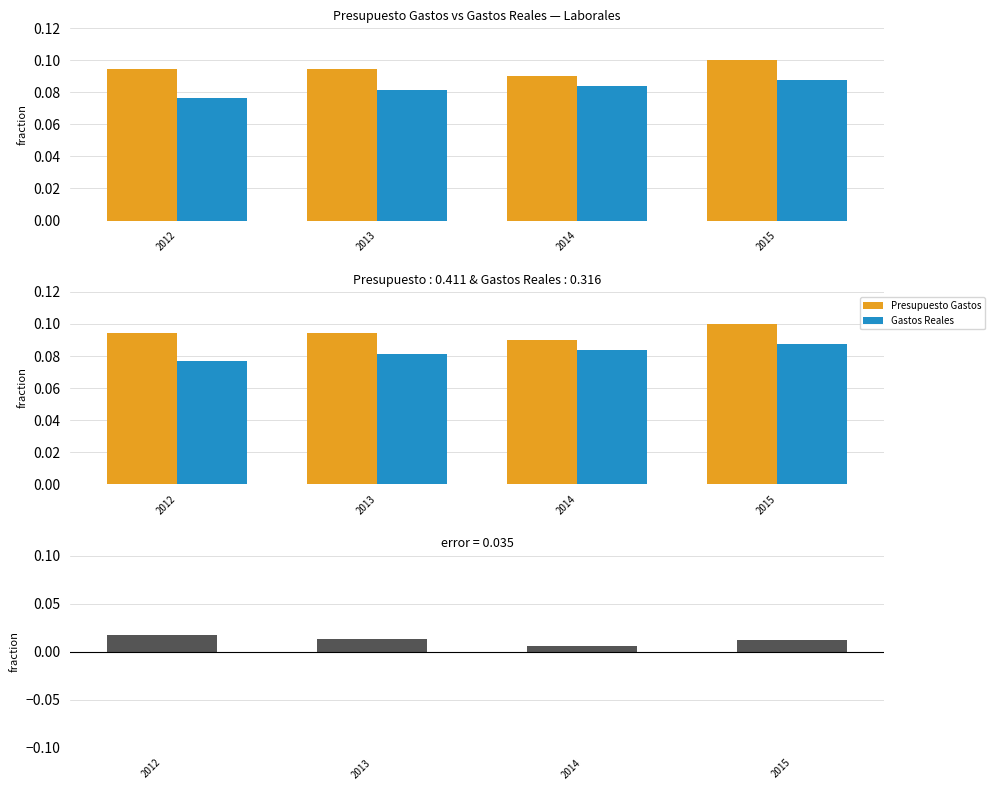

What is the spread (max minus min) of values at 2013?

0.1